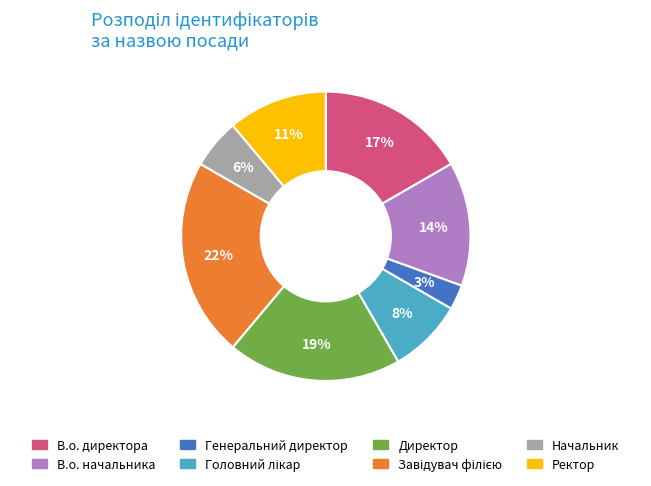

To the nearest percent, what percentage of the pie is Ректор?

11%